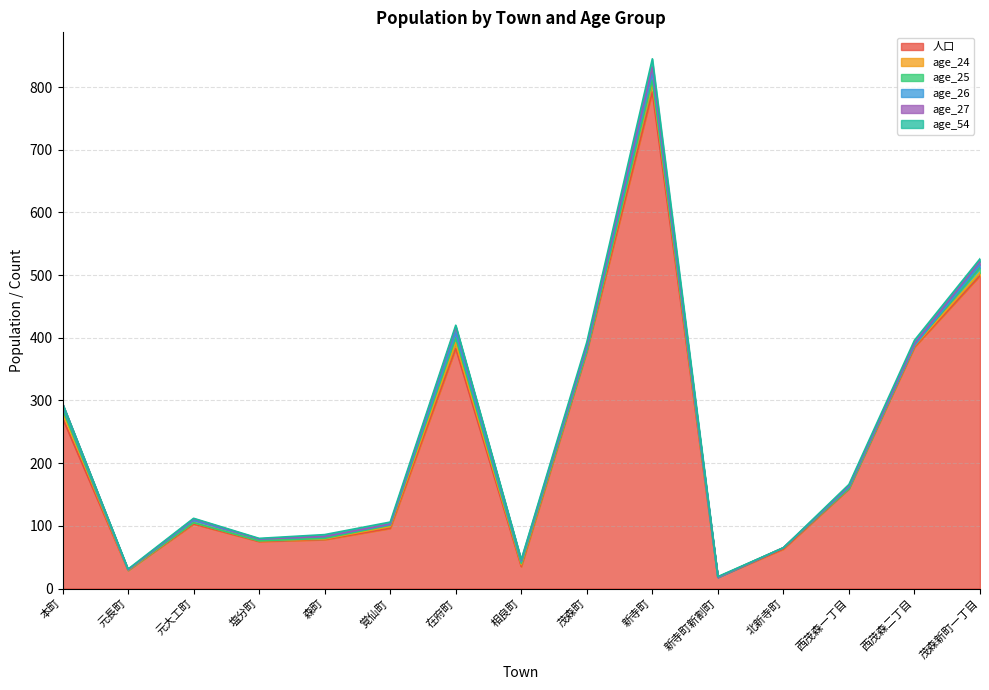

Reading left to right, what are all the values shown in this chart?

人口: 272	29	103	75	78	96	383	35	378	792	18	63	159	385	499
age_24: 10	0	2	1	1	3	9	3	2	14	0	2	1	2	5
age_25: 4	1	0	0	1	2	8	2	0	5	0	0	0	1	8
age_26: 6	0	4	3	3	1	8	3	4	13	0	0	2	0	5
age_27: 3	0	2	0	0	1	9	2	4	8	0	0	2	3	5
age_54: 0	1	1	1	3	3	3	1	5	13	1	0	2	5	4